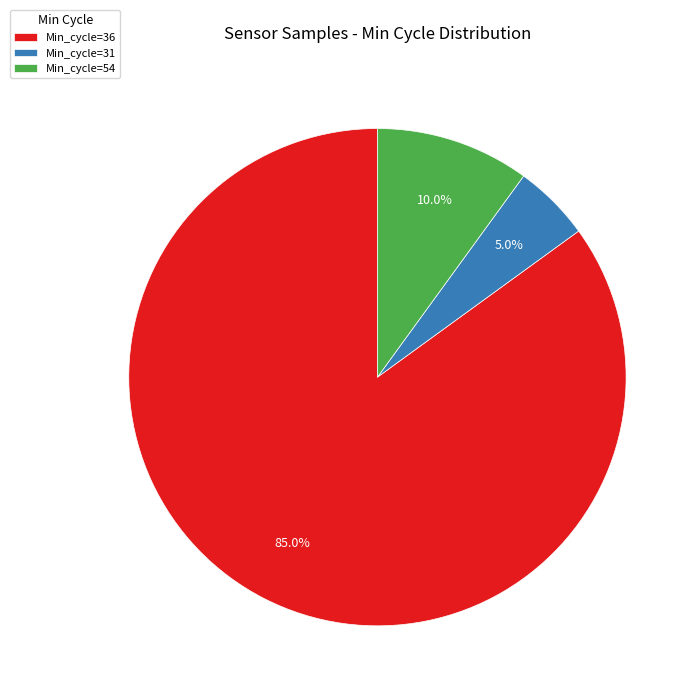

How many segments does this pie chart have?

3